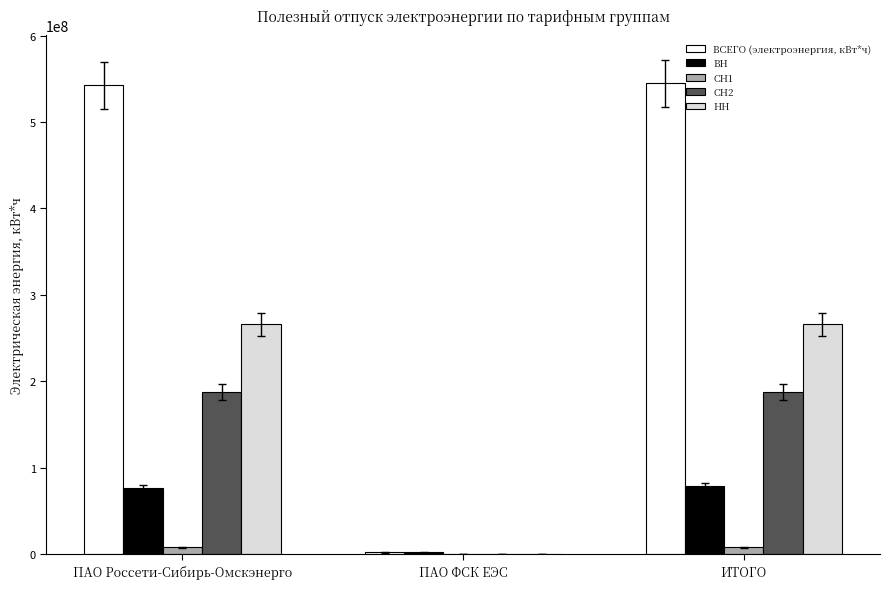

The value of ВСЕГО (электроэнергия, кВт*ч) at ПАО Россети-Сибирь-Омскэнерго is 542712210.2. True or false?

True